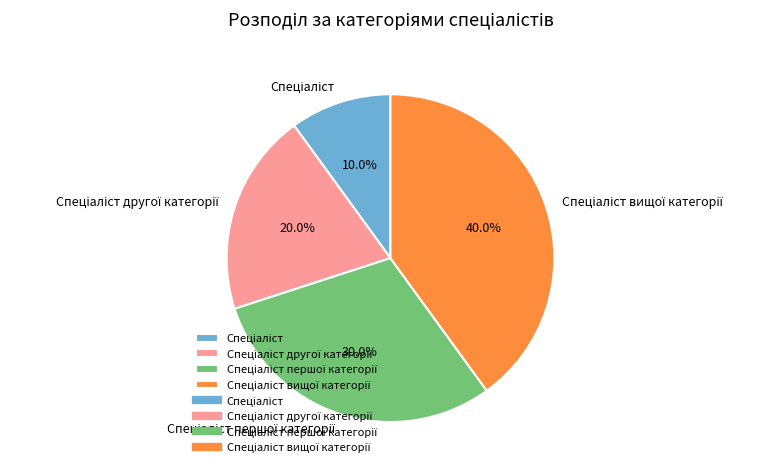

Is there any slice that represents more than half of the pie?

No